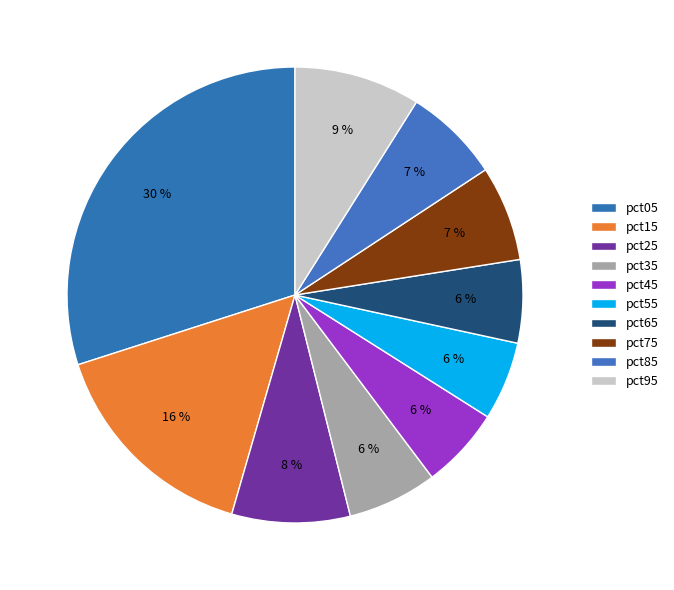

Count the number of slices in the pie.

10